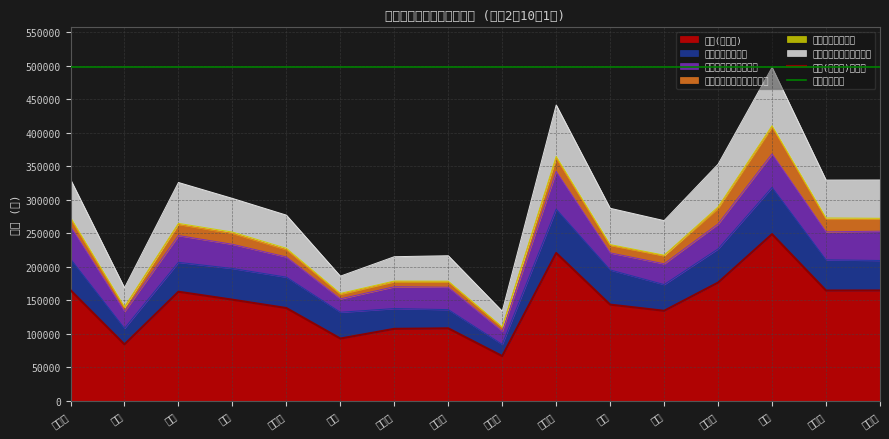

At which category is the sum across all series the highest?

緑区